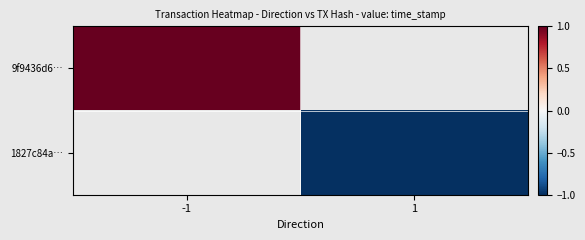

What is the minimum value shown in the chart?

-1.0